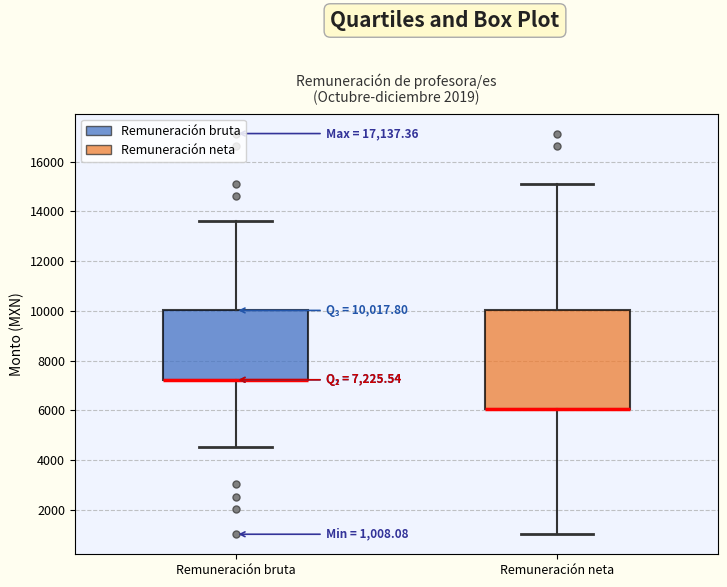

Which box is the tallest, from its lower edge to its upper edge?

Remuneración neta